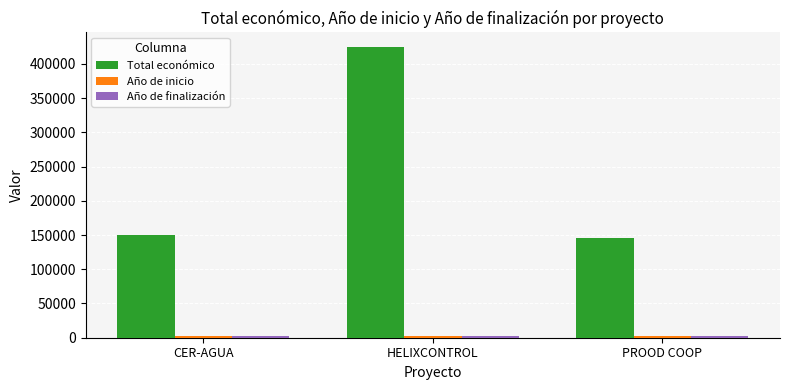

Which series has the largest total across all categories?

Total económico